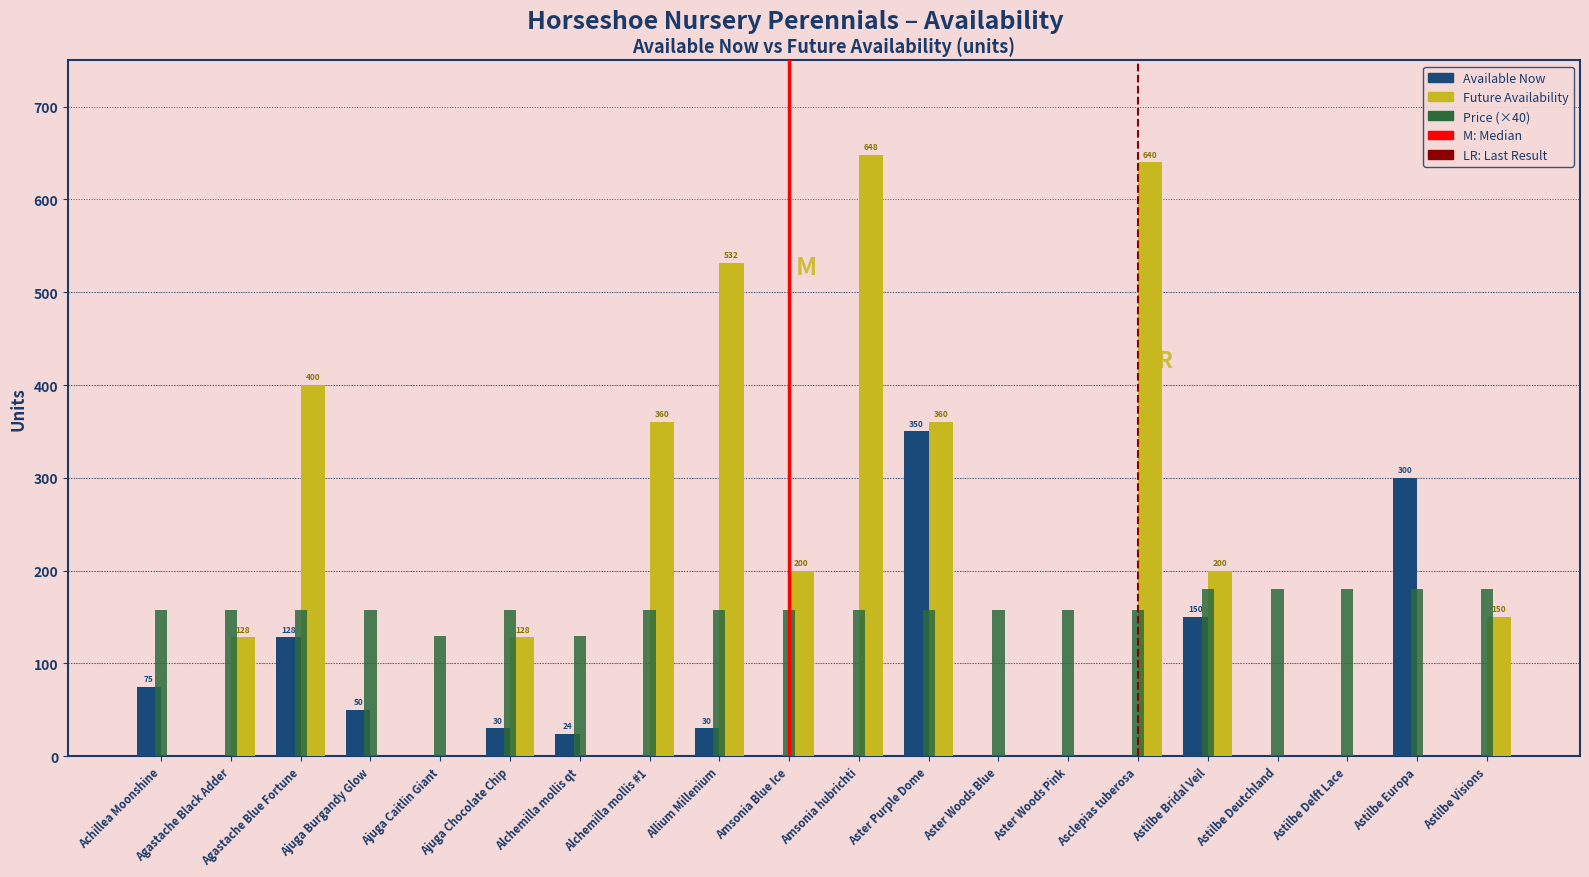

Count the number of data series in this chart.

3